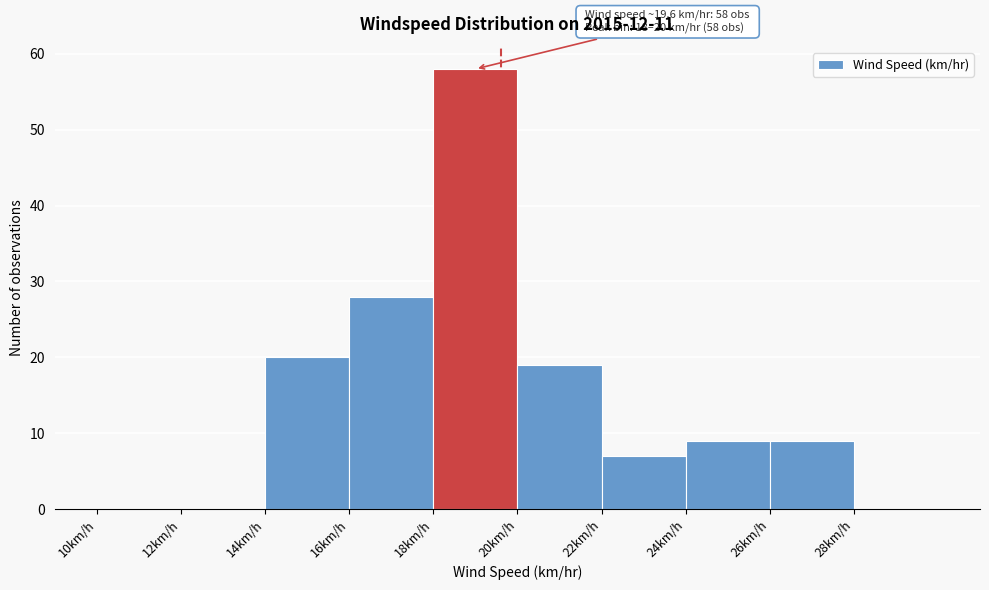

Which range on the x-axis has the tallest bar?

18 to 20